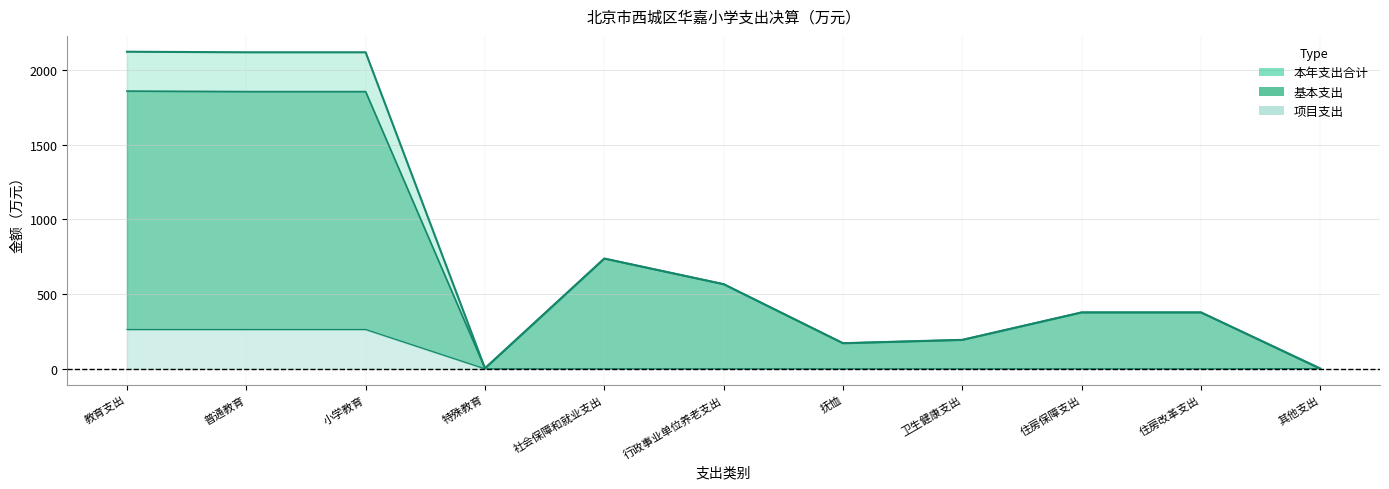

List the series in order of their peak value, lowest first.

项目支出, 基本支出, 本年支出合计